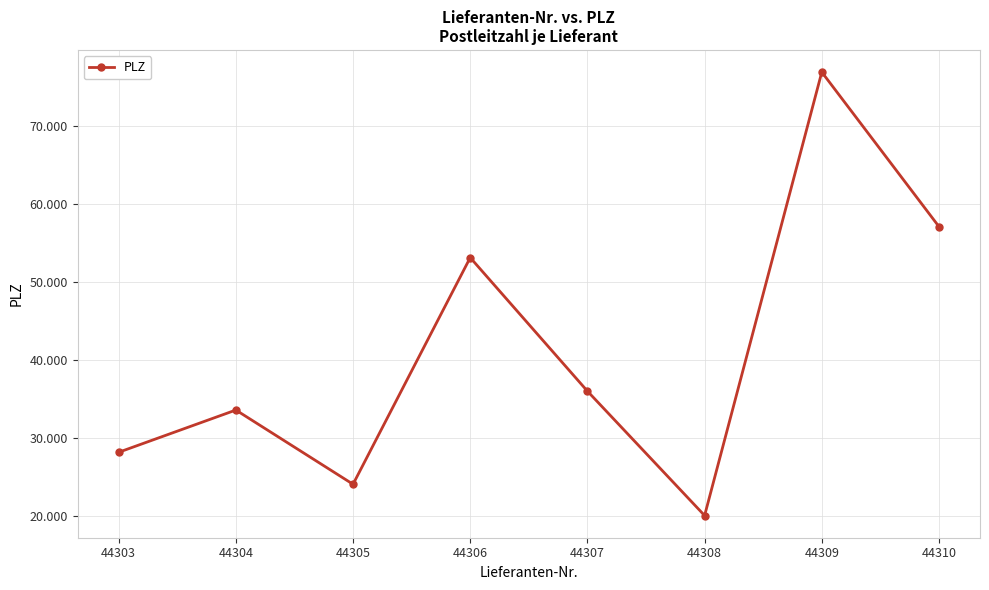

Reading right to left, transcribe all the data shown in this chart.

57074	76855	20097	36022	53113	24103	33602	28195